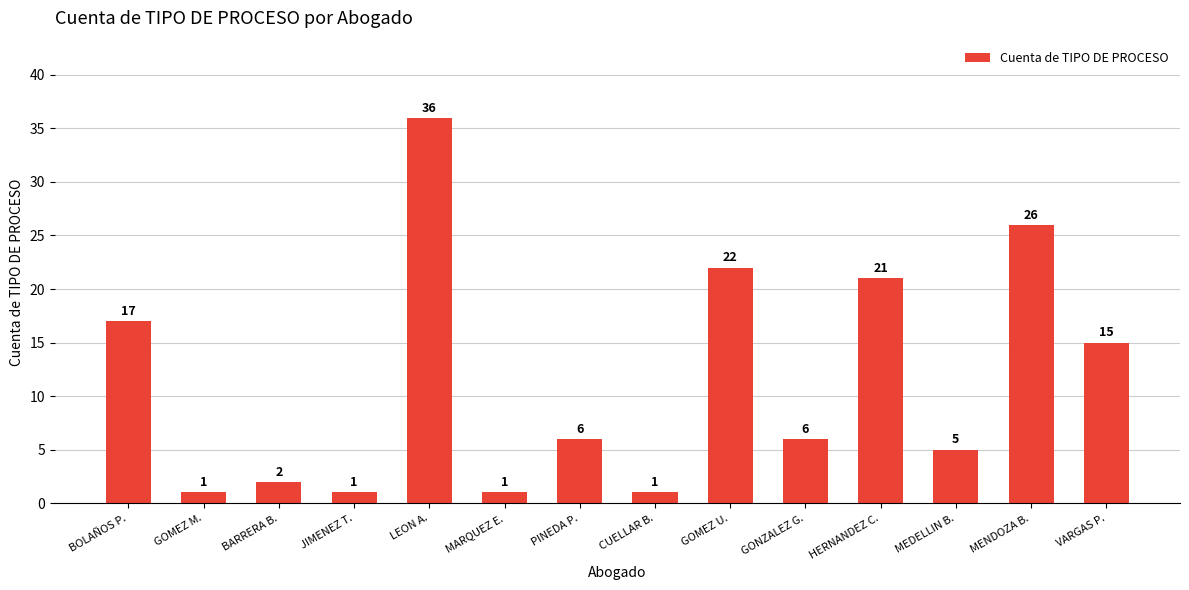

Are the bars grouped side by side (vs. stacked)?

No